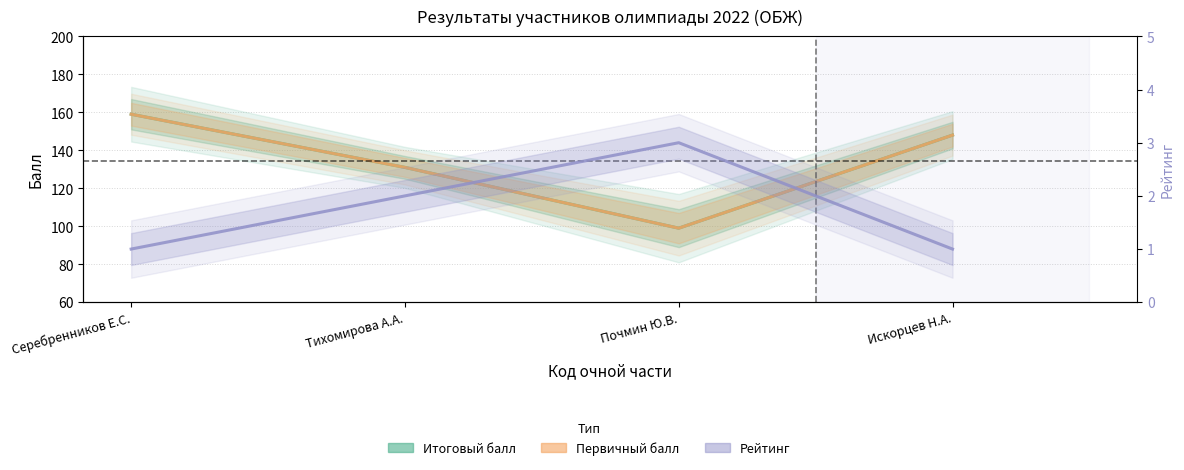

What is the spread (max minus min) of values at Почмин Ю.В.?

96